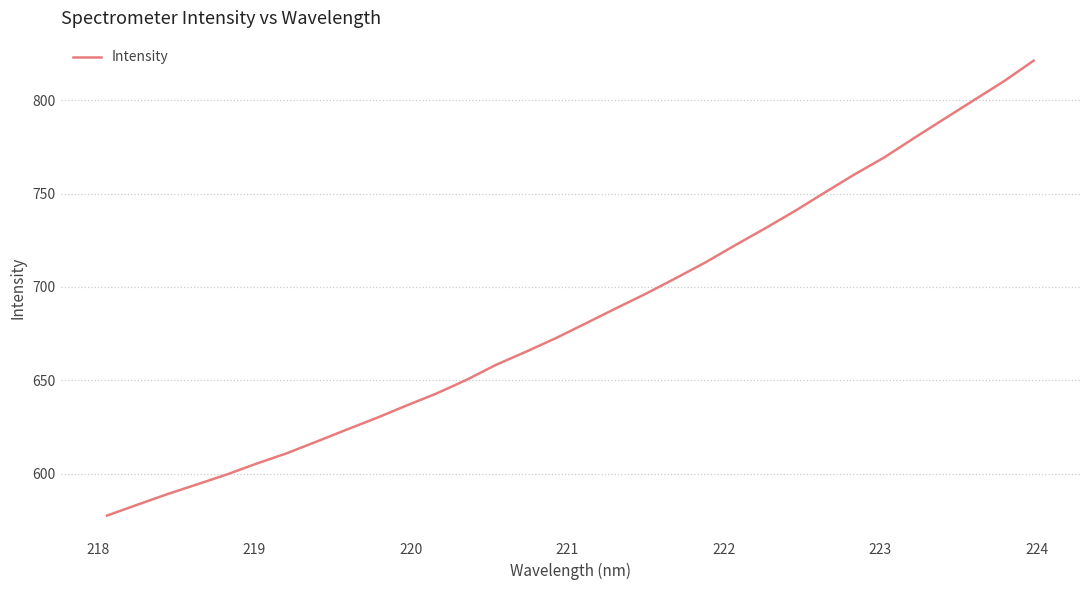

What is the greatest value displayed?

821.1